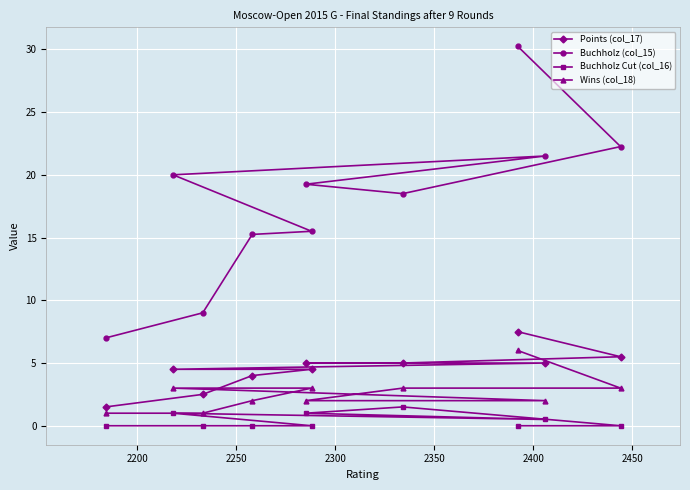

Which series has the largest range (max minus min)?

Buchholz (col_15)